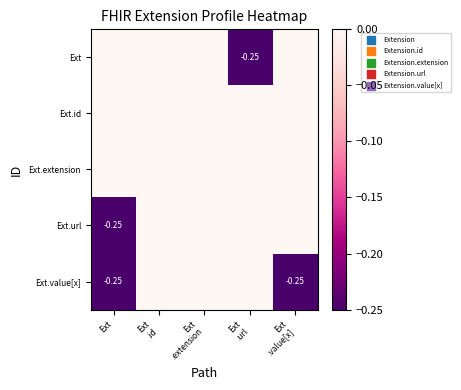

The value of Ext at Ext .id is -0.0. True or false?

True